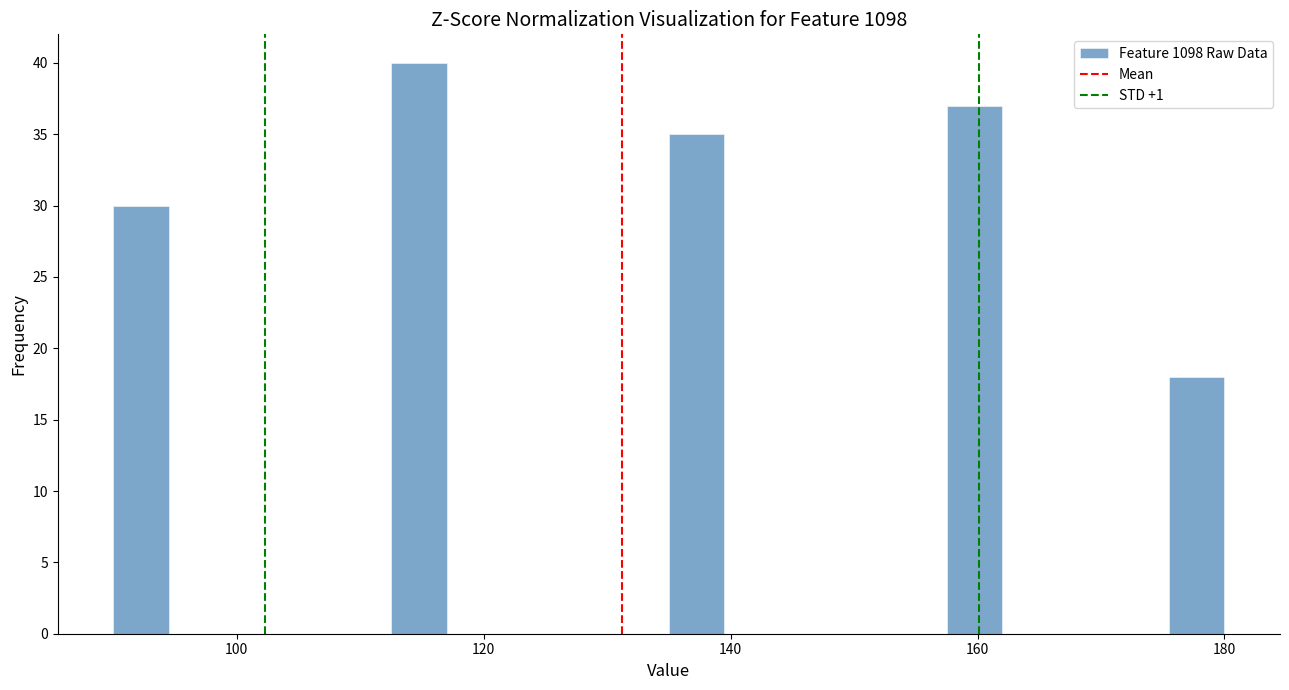

Read against the x-axis, roughly where is the centre of the tallest bar?

114